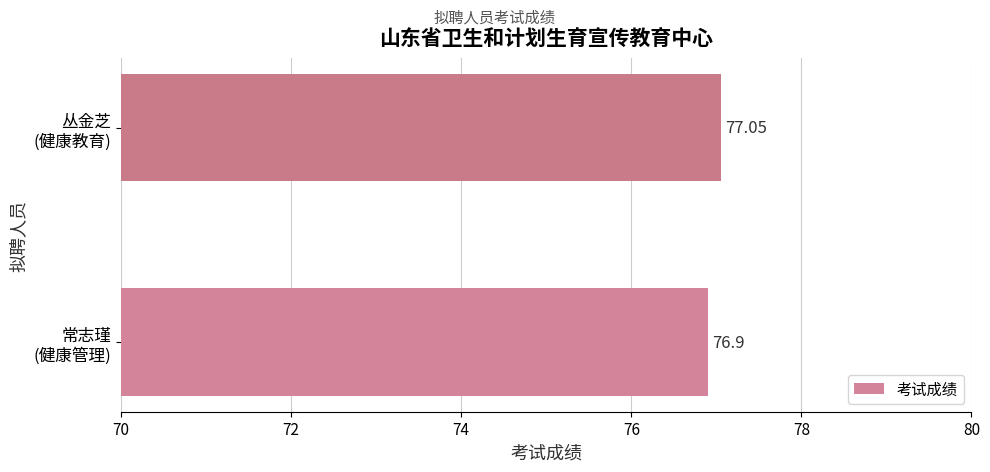

Rank the categories by value from lowest to highest.

常志瑾
(健康管理), 丛金芝
(健康教育)